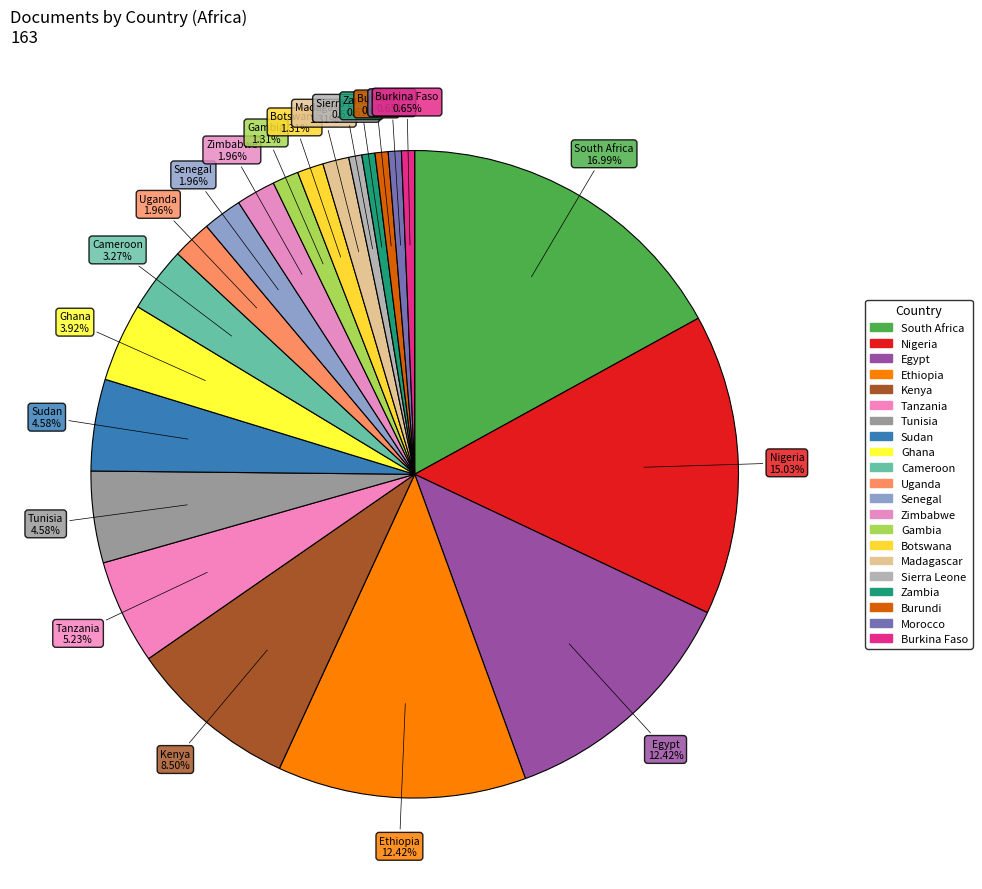

Count the number of slices in the pie.

21